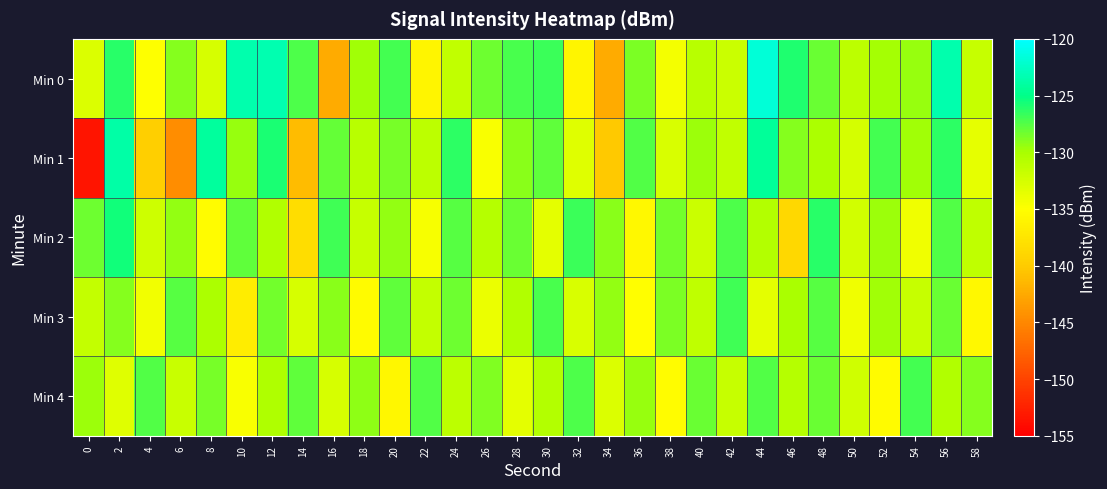

Which has a higher value, 50 or 36?

36